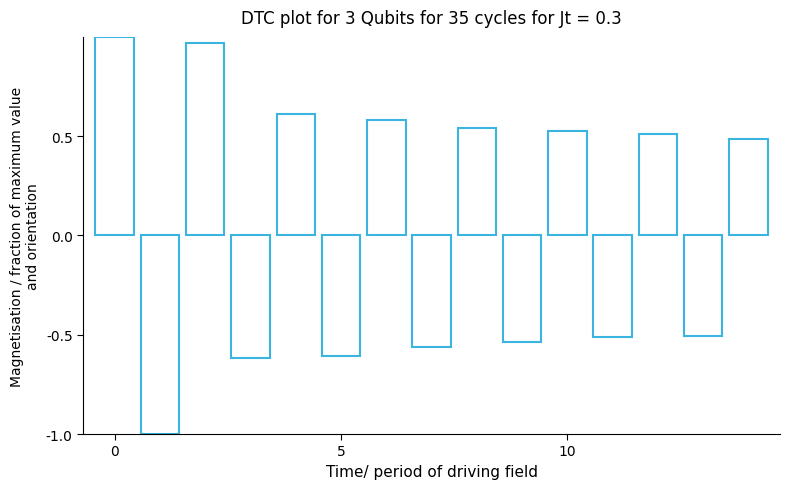

What is the minimum value shown in the chart?

-1.0